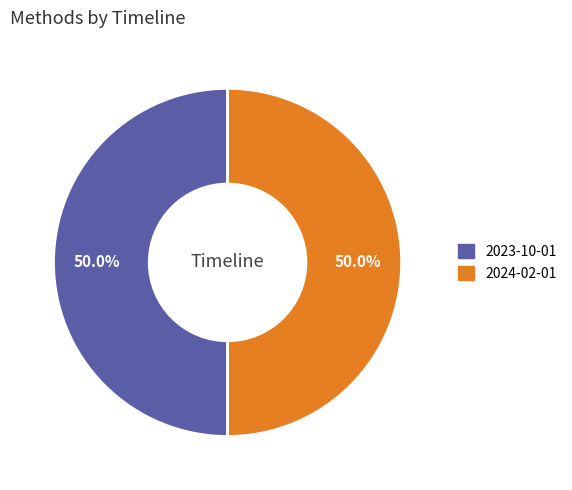

How many slices are in this pie chart?

2